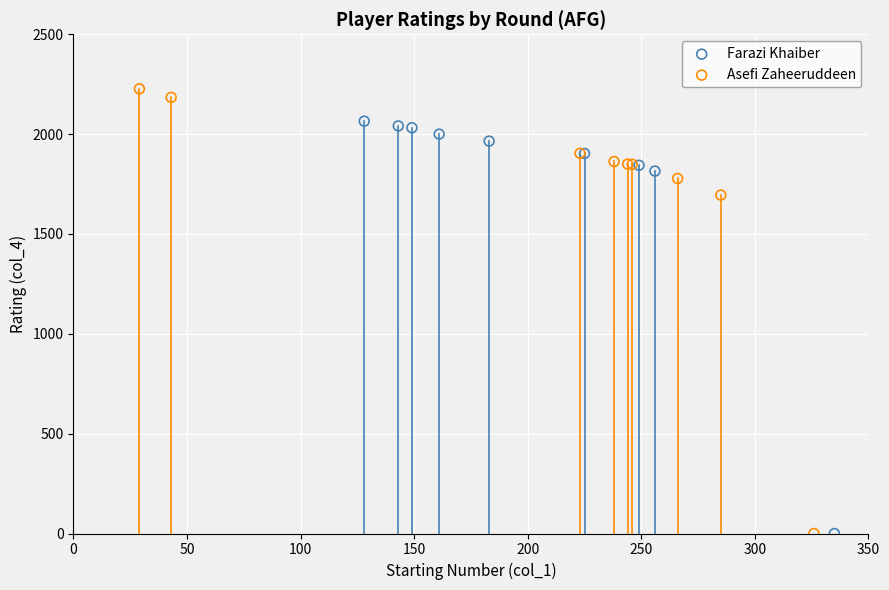

Which series has the widest spread of Y values?

Asefi Zaheeruddeen